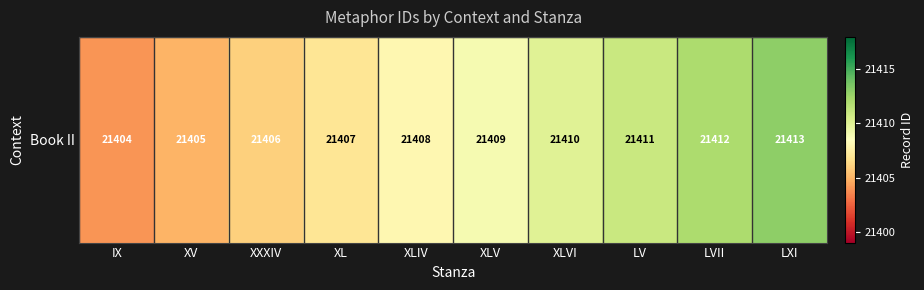

Reading left to right, transcribe all the data shown in this chart.

21404	21405	21406	21407	21408	21409	21410	21411	21412	21413